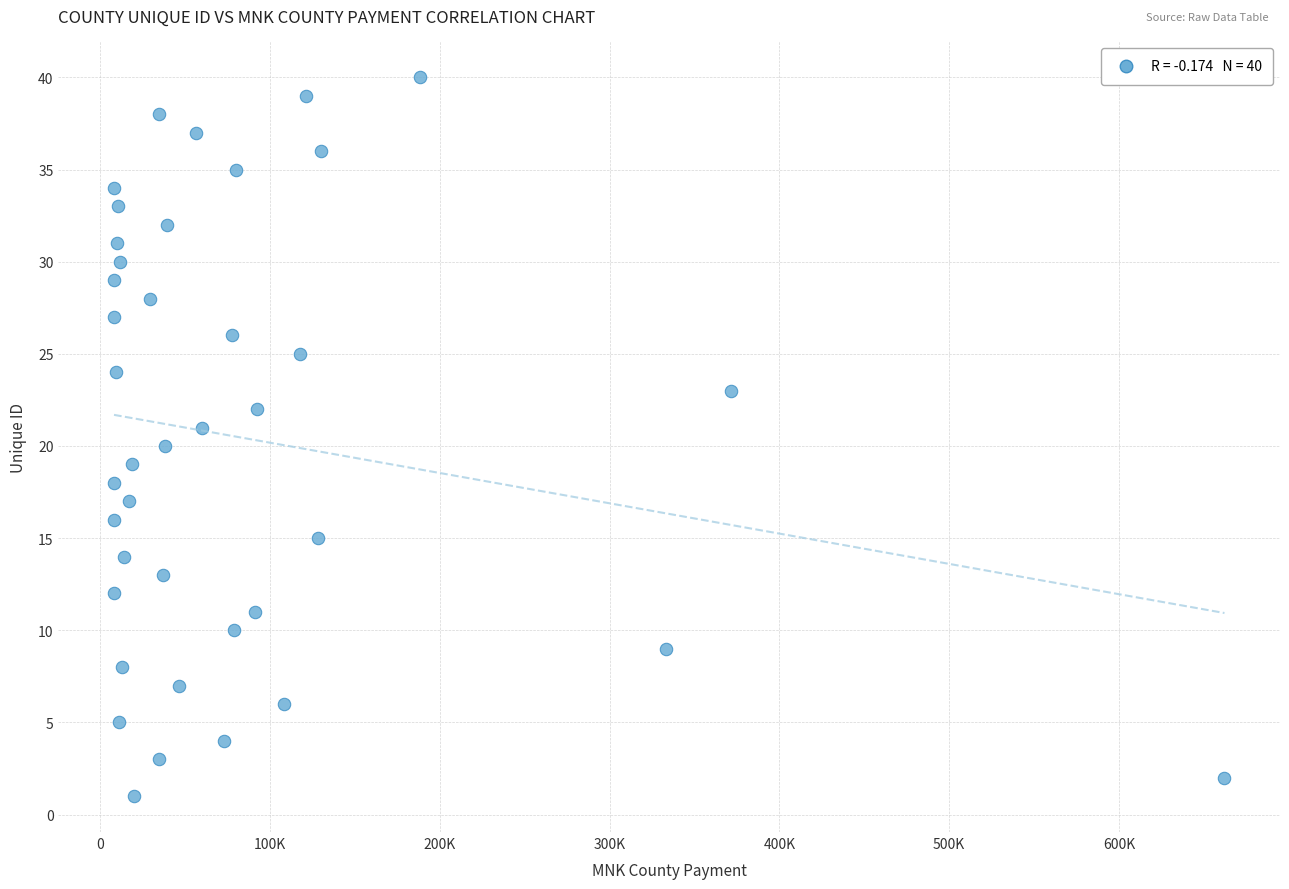

What is the range of Y values (max minus min)?

39